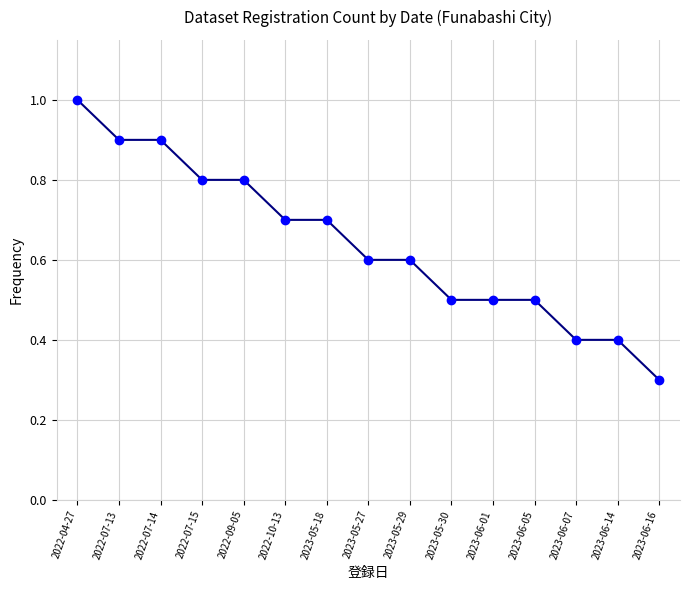

Which category has the highest value across all series?

2022-04-27